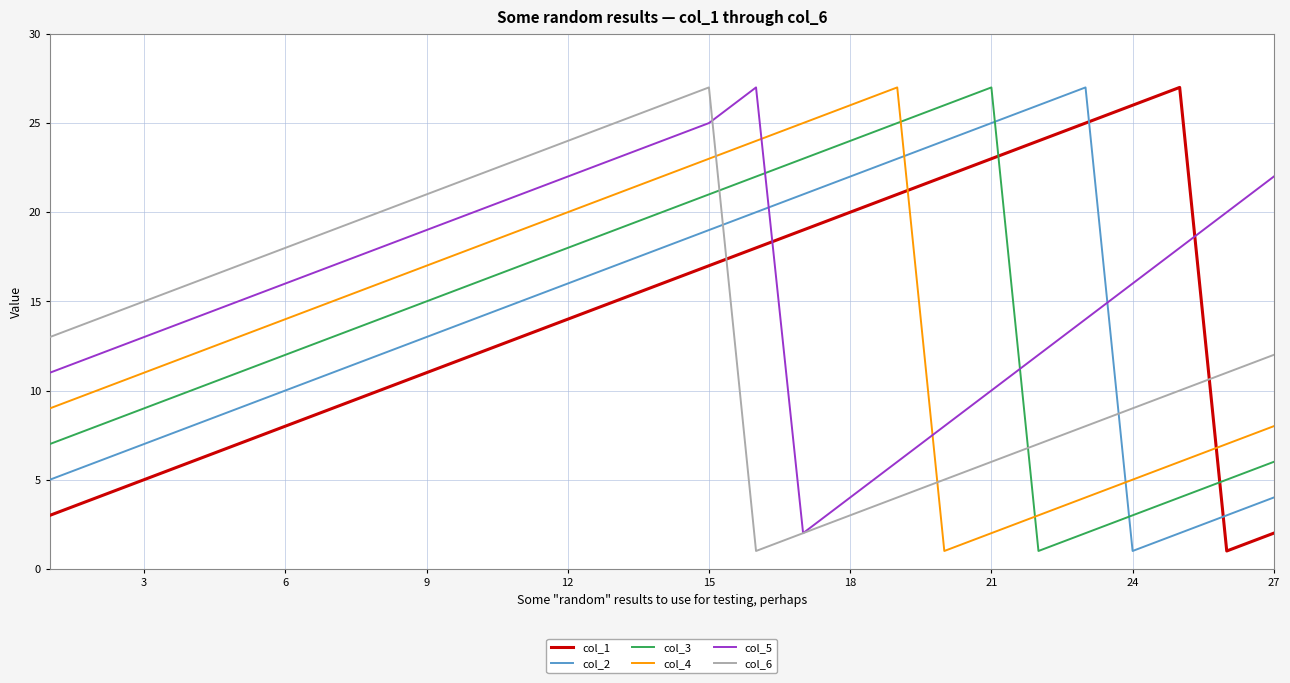

Reading left to right, extract all data points from this chart.

col_1: 3	4	5	6	7	8	9	10	11	12	13	14	15	16	17	18	19	20	21	22	23	24	25	26	27	1	2
col_2: 5	6	7	8	9	10	11	12	13	14	15	16	17	18	19	20	21	22	23	24	25	26	27	1	2	3	4
col_3: 7	8	9	10	11	12	13	14	15	16	17	18	19	20	21	22	23	24	25	26	27	1	2	3	4	5	6
col_4: 9	10	11	12	13	14	15	16	17	18	19	20	21	22	23	24	25	26	27	1	2	3	4	5	6	7	8
col_5: 11	12	13	14	15	16	17	18	19	20	21	22	23	24	25	27	2	4	6	8	10	12	14	16	18	20	22
col_6: 13	14	15	16	17	18	19	20	21	22	23	24	25	26	27	1	2	3	4	5	6	7	8	9	10	11	12